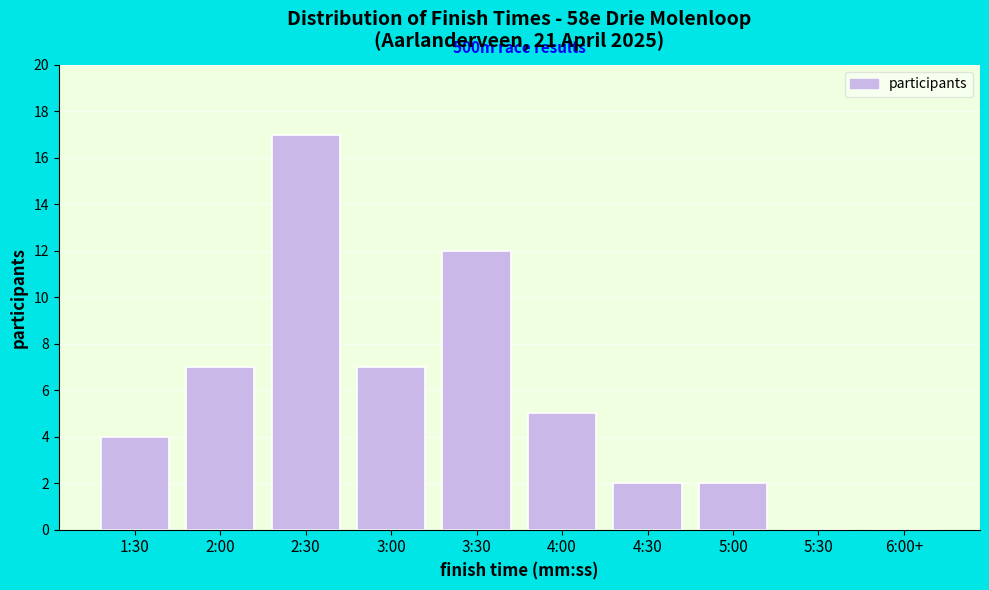

Reading left to right, extract all data points from this chart.

1:30=4	2:00=7	2:30=17	3:00=7	3:30=12	4:00=5	4:30=2	5:00=2	5:30=0	6:00+=0